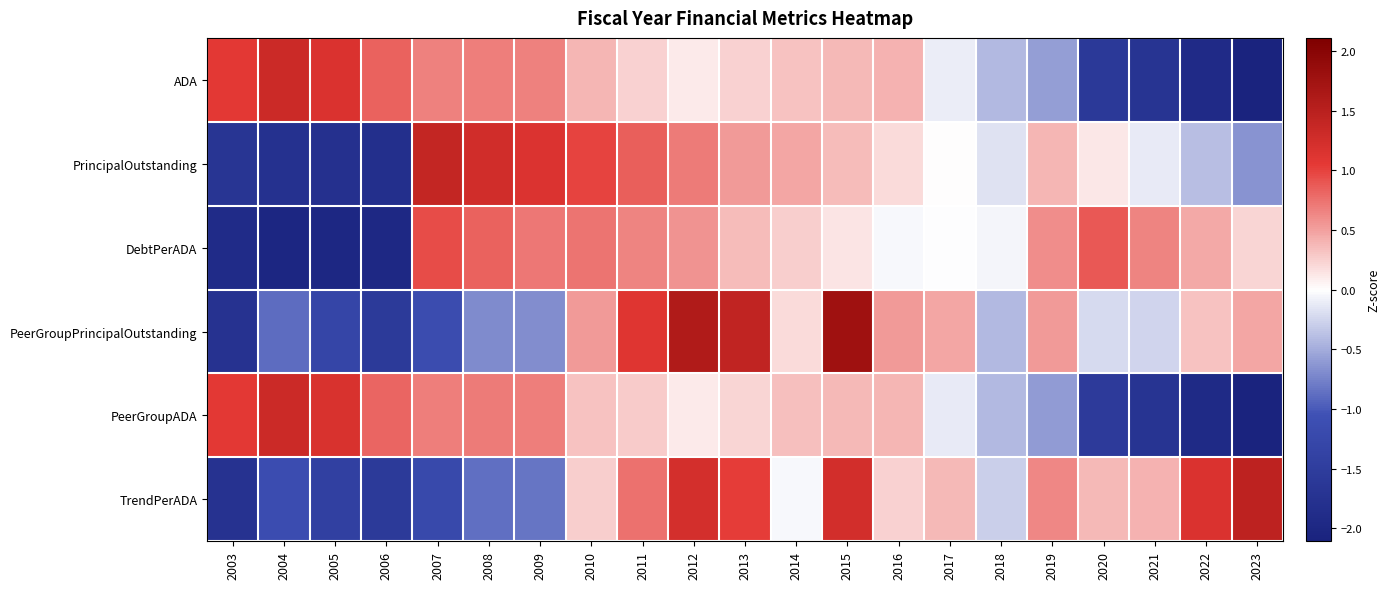

Which category has the lowest value across all series?

2023